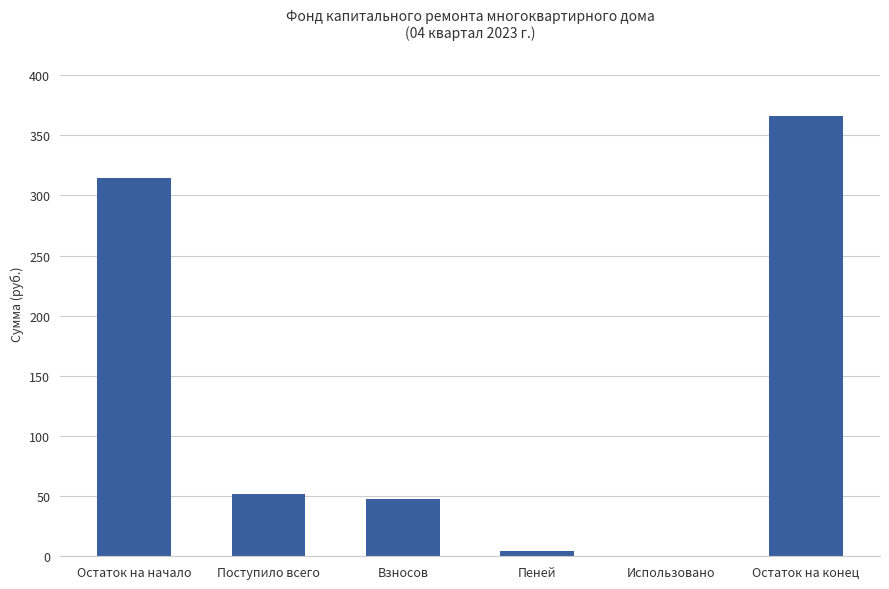

What is the maximum value shown in the chart?

365.6